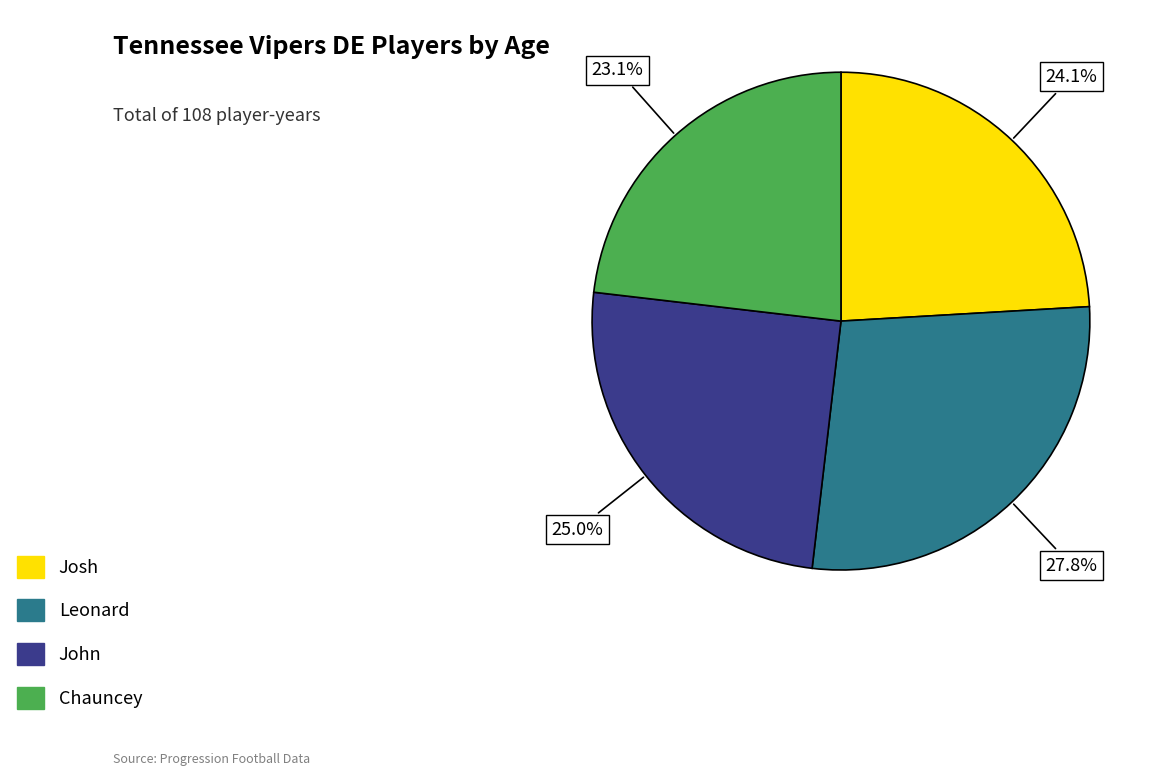

To the nearest percent, what percentage of the pie is Chauncey?

23%